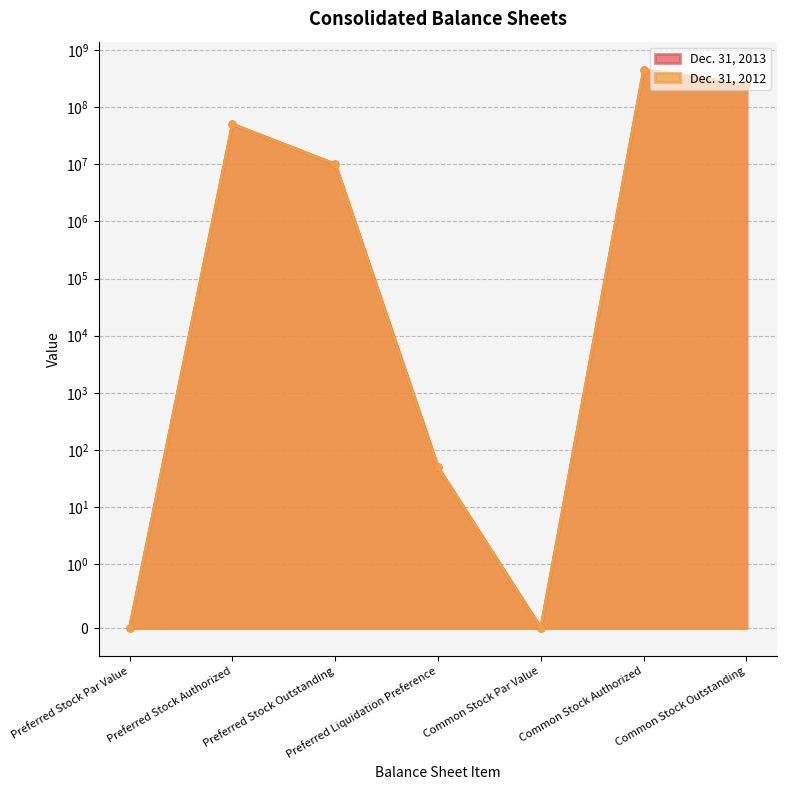

Rank the series by their maximum value, from lowest to highest.

Dec. 31, 2013, Dec. 31, 2012